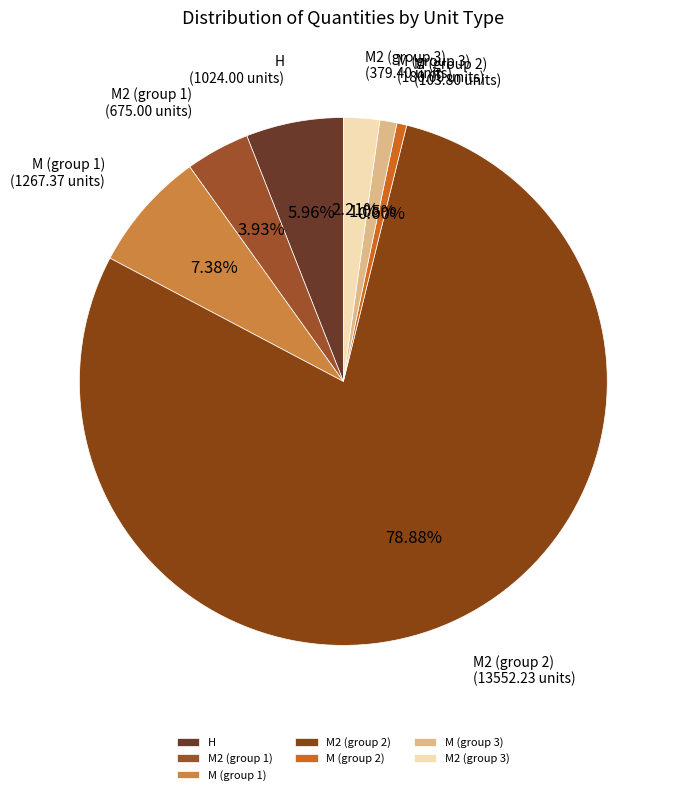

Between M2 (group 1) and M (group 2), which is larger?

M2 (group 1)